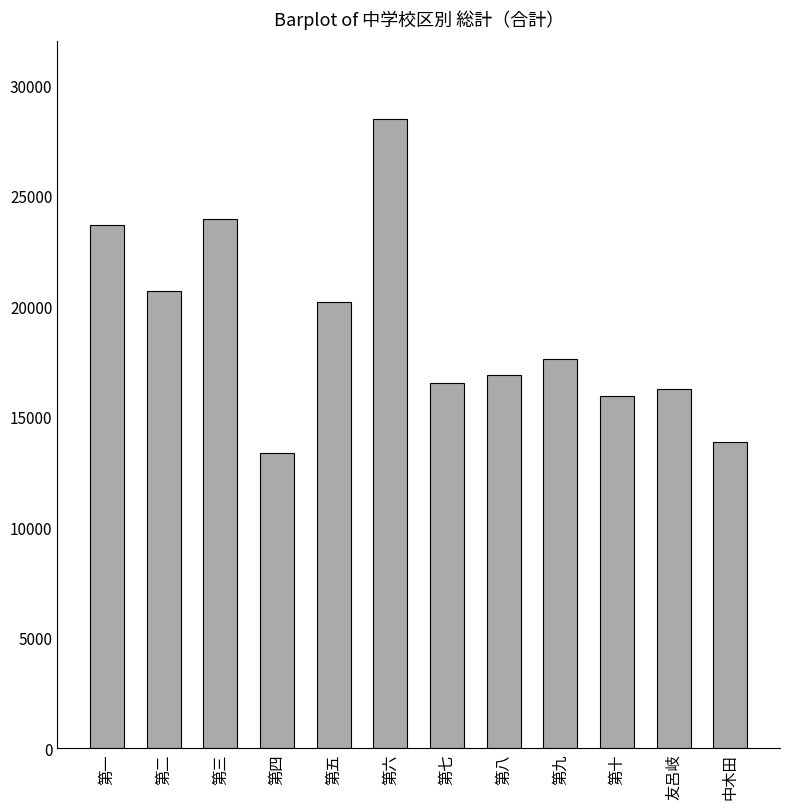

Rank the categories by value from lowest to highest.

第四, 中木田, 第十, 友呂岐, 第七, 第八, 第九, 第五, 第二, 第一, 第三, 第六